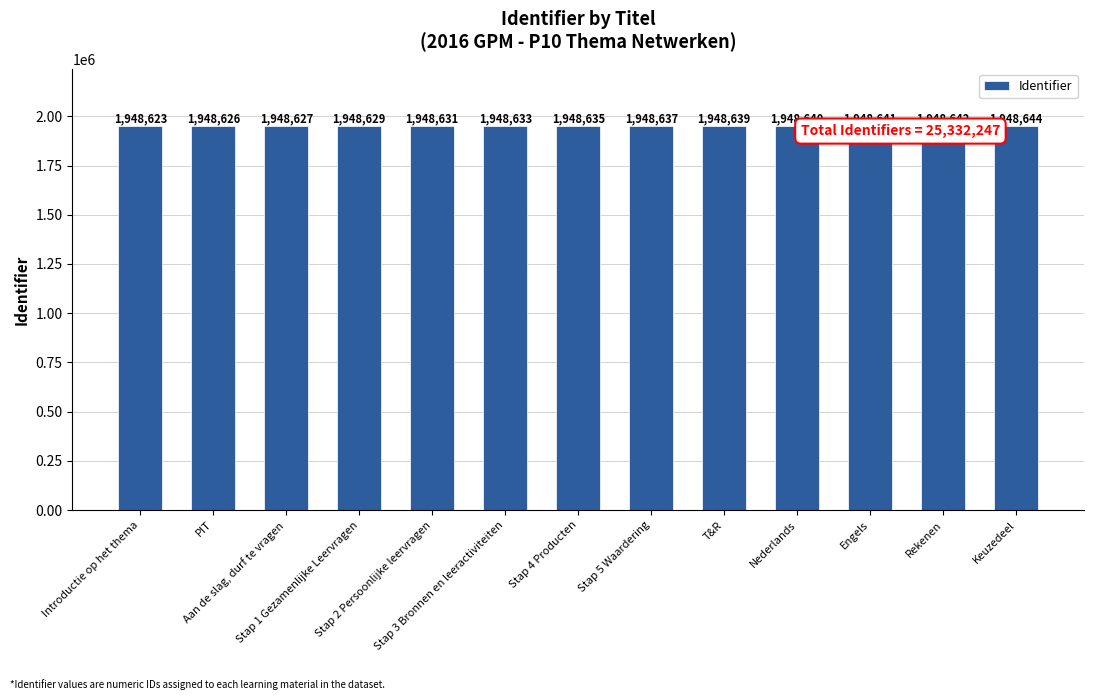

What is the sum of the values at Introductie op het thema and Stap 4 Producten?

3897258